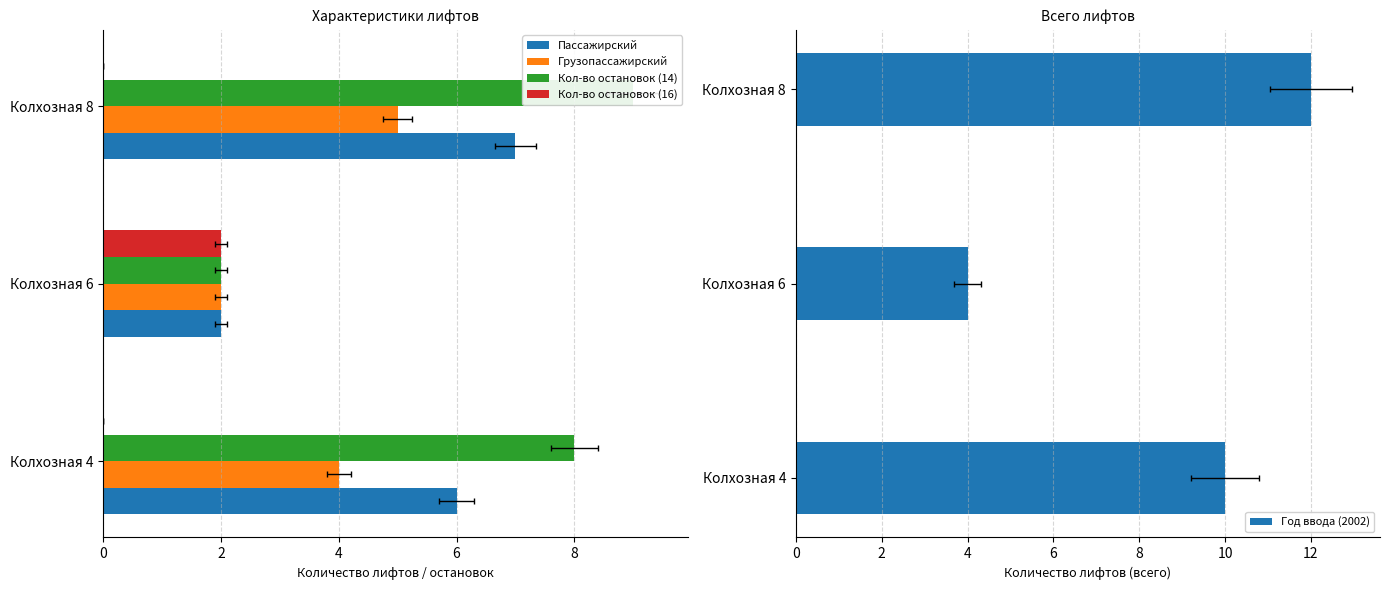

What is the average value of the Пассажирский series?

5